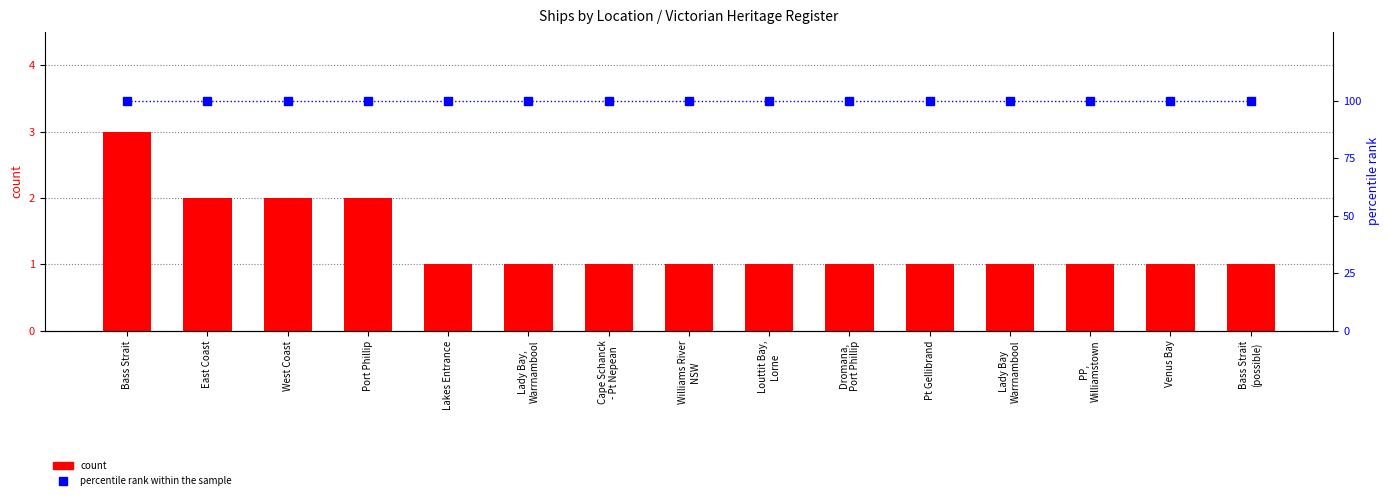

List the series in order of their overall mean, lowest first.

count, percentile rank within the sample